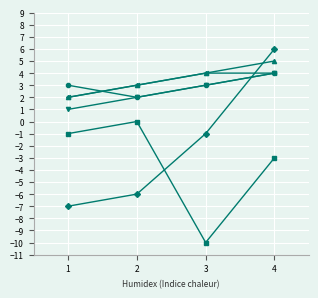

What is the greatest value displayed?

6